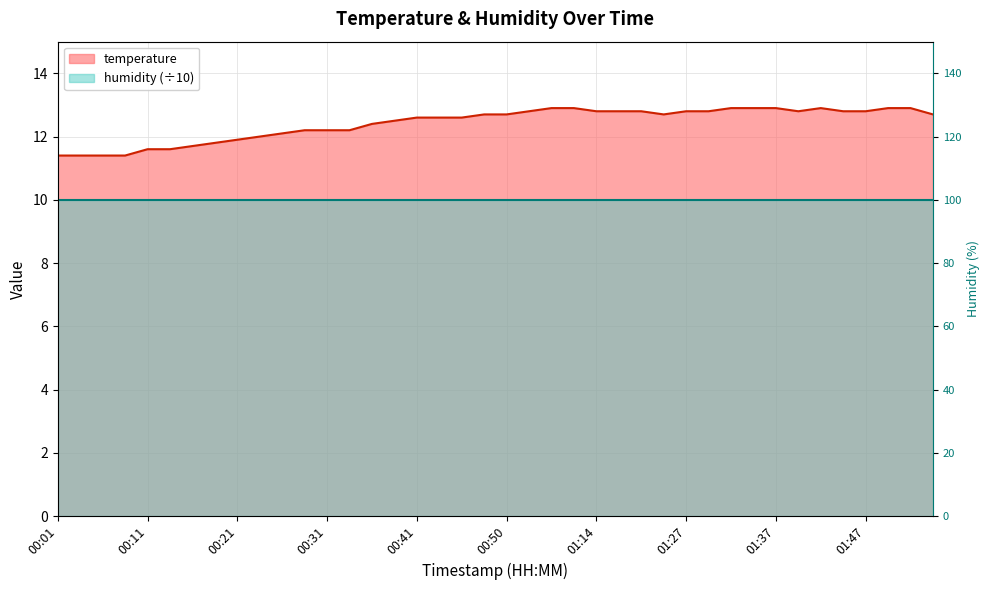

Between 01:32 and 00:23, which is larger?

01:32